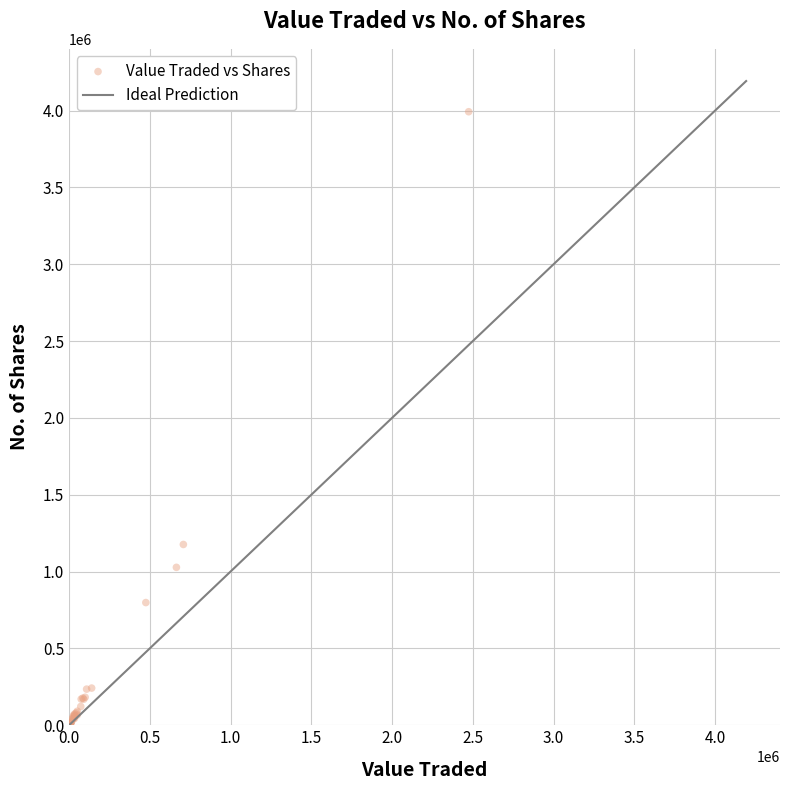

What Y value in the scatter plot is closest to 1996308?

1176441